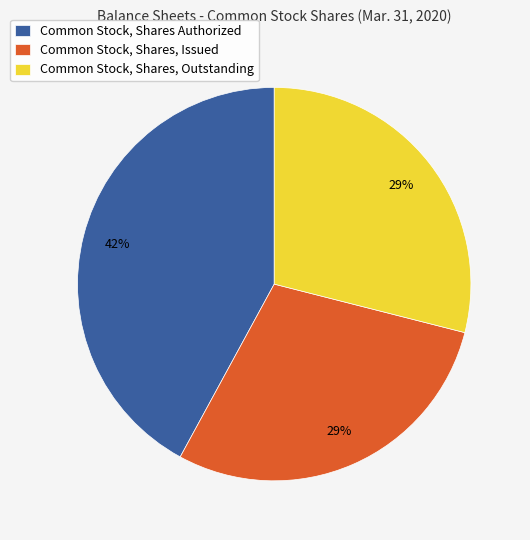

Which slice is the largest?

Common Stock, Shares Authorized